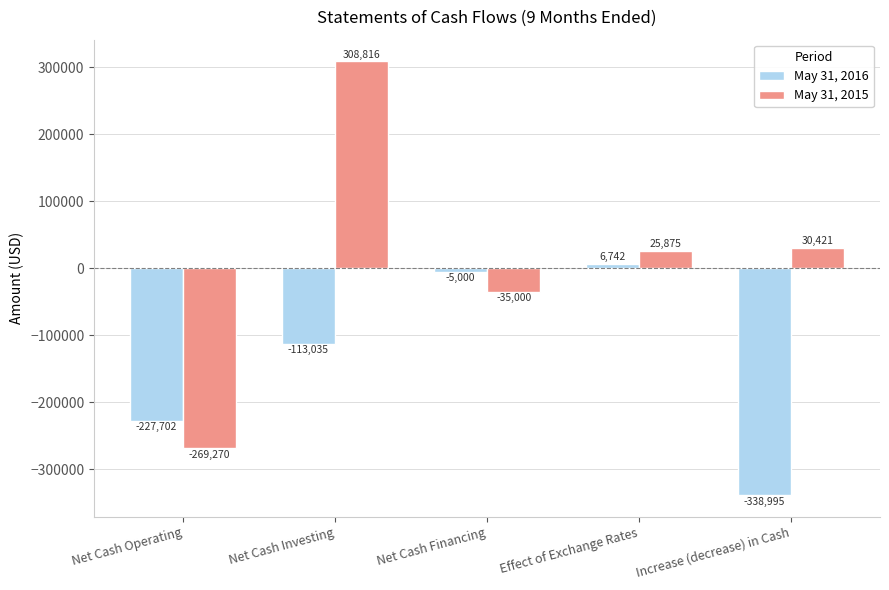

Reading left to right, what are all the values shown in this chart?

May 31, 2016: Net Cash Operating=-227702	Net Cash Investing=-113035	Net Cash Financing=-5000	Effect of Exchange Rates=6742	Increase (decrease) in Cash=-338995
May 31, 2015: Net Cash Operating=-269270	Net Cash Investing=308816	Net Cash Financing=-35000	Effect of Exchange Rates=25875	Increase (decrease) in Cash=30421